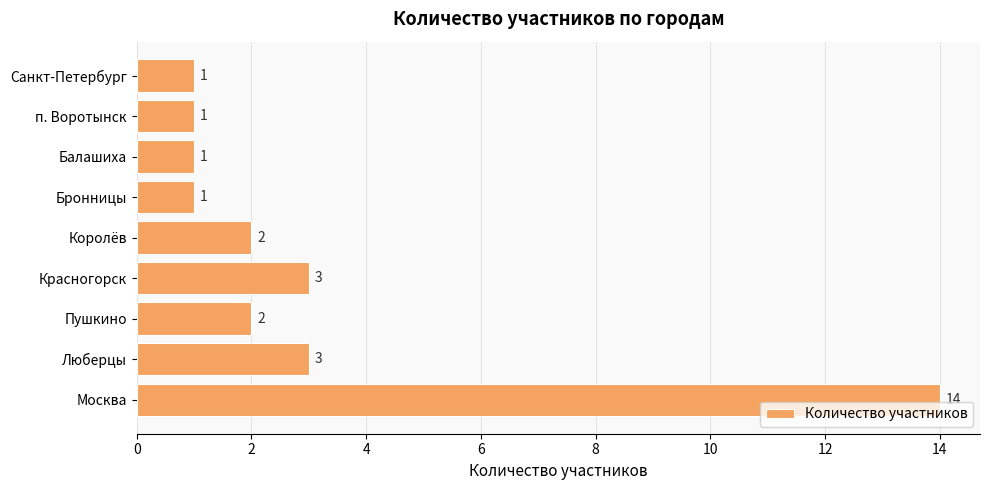

What is the change in value from Москва to Красногорск?

-11